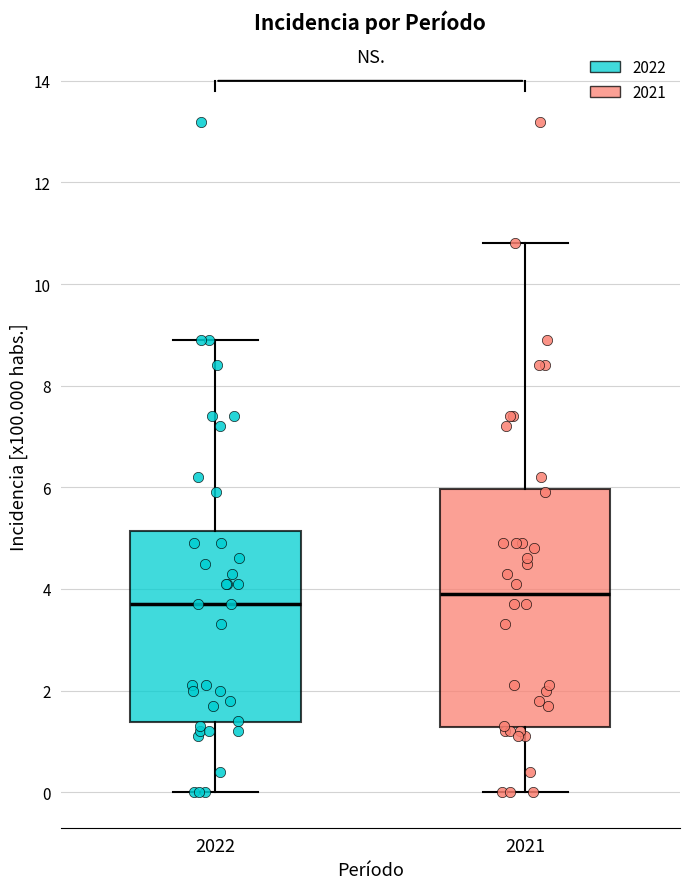

Comparing the boxes themselves (not the whiskers), which one is the tallest?

2021